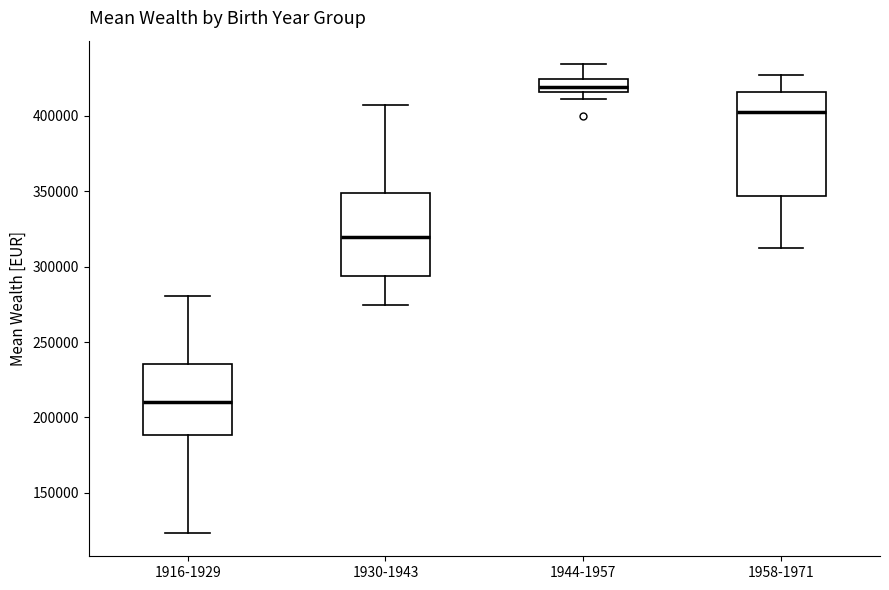

Reading left to right, transcribe this box plot: for each box, give where its median line is, the range the box spans, and where its two whiskers end, as read against the y-axis. The values are not printed on the chart, so give them approximately, as read against the axis.

1916-1929: median 210000, box 190000 to 235000, whiskers 125000 to 280000
1930-1943: median 320000, box 295000 to 350000, whiskers 275000 to 405000
1944-1957: median 420000, box 415000 to 425000, whiskers 410000 to 435000
1958-1971: median 400000, box 345000 to 415000, whiskers 310000 to 425000